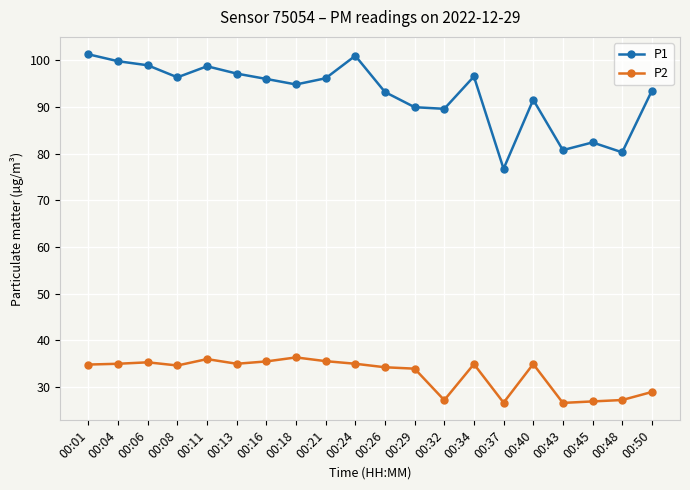

The value of P1 at 00:18 is 21.5. True or false?

False